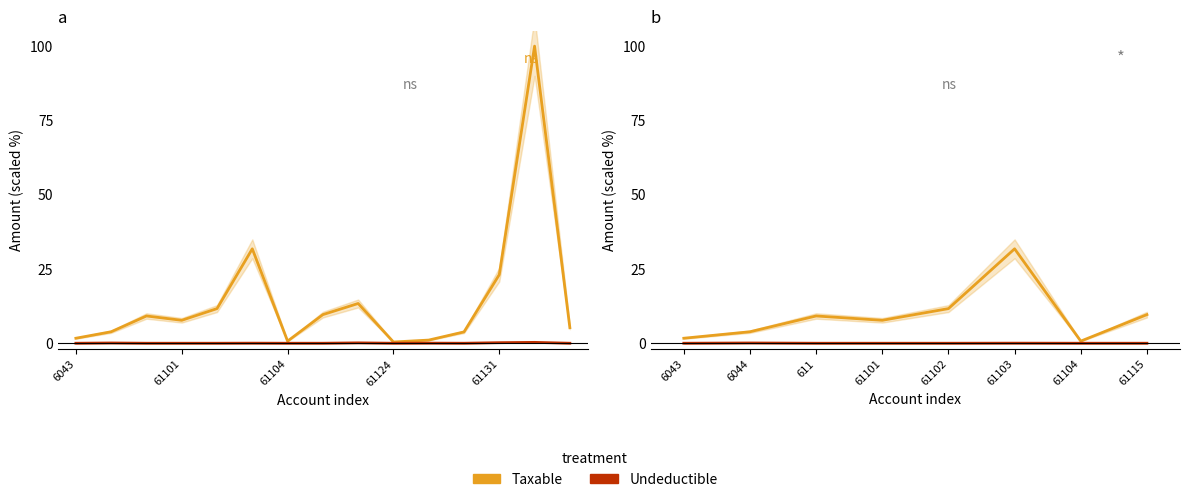

What is the total value across all series at 6043?

1.7